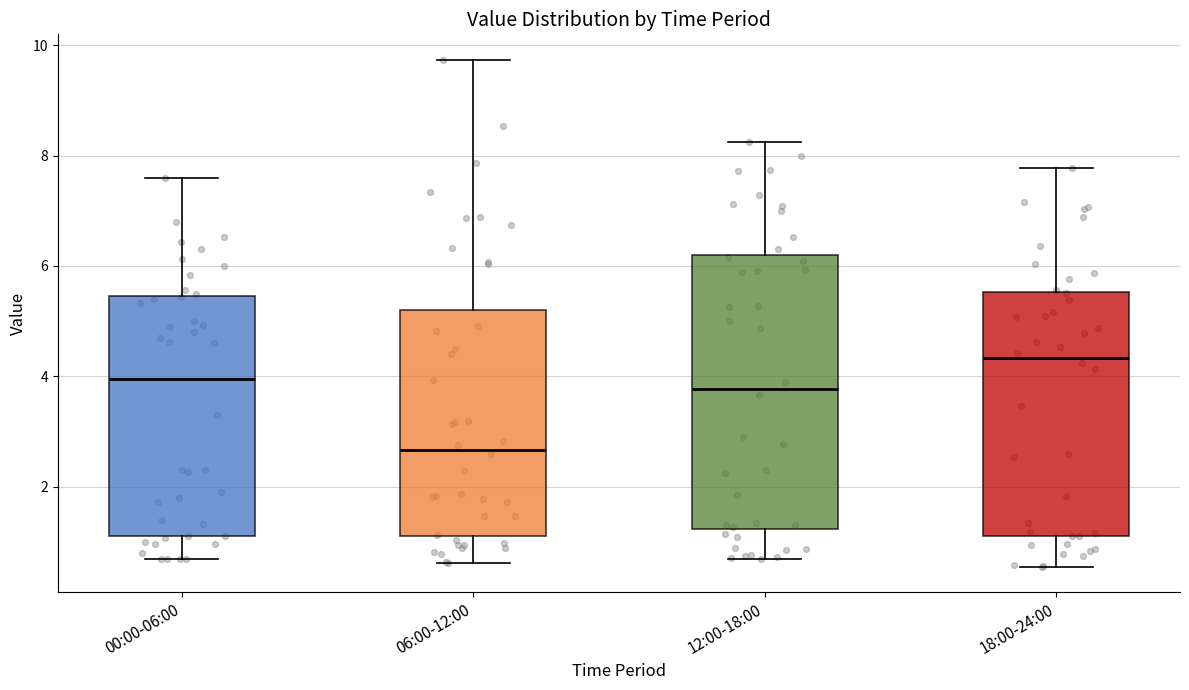

Which box's median line is the highest?

18:00-24:00